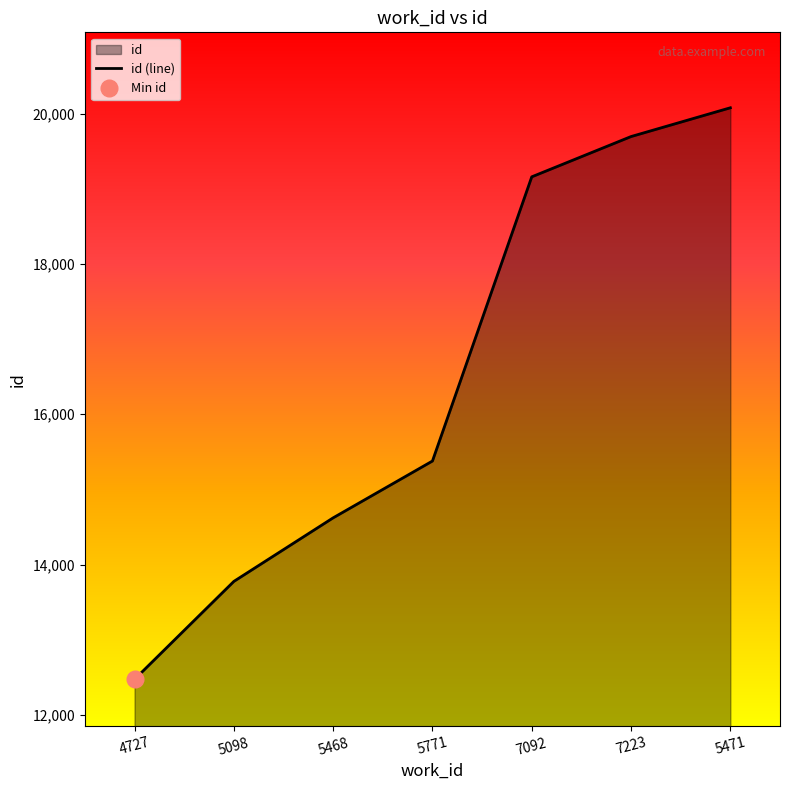

Reading right to left, transcribe all the data shown in this chart.

5471=20079	7223=19696	7092=19160	5771=15378	5468=14622	5098=13776	4727=12473